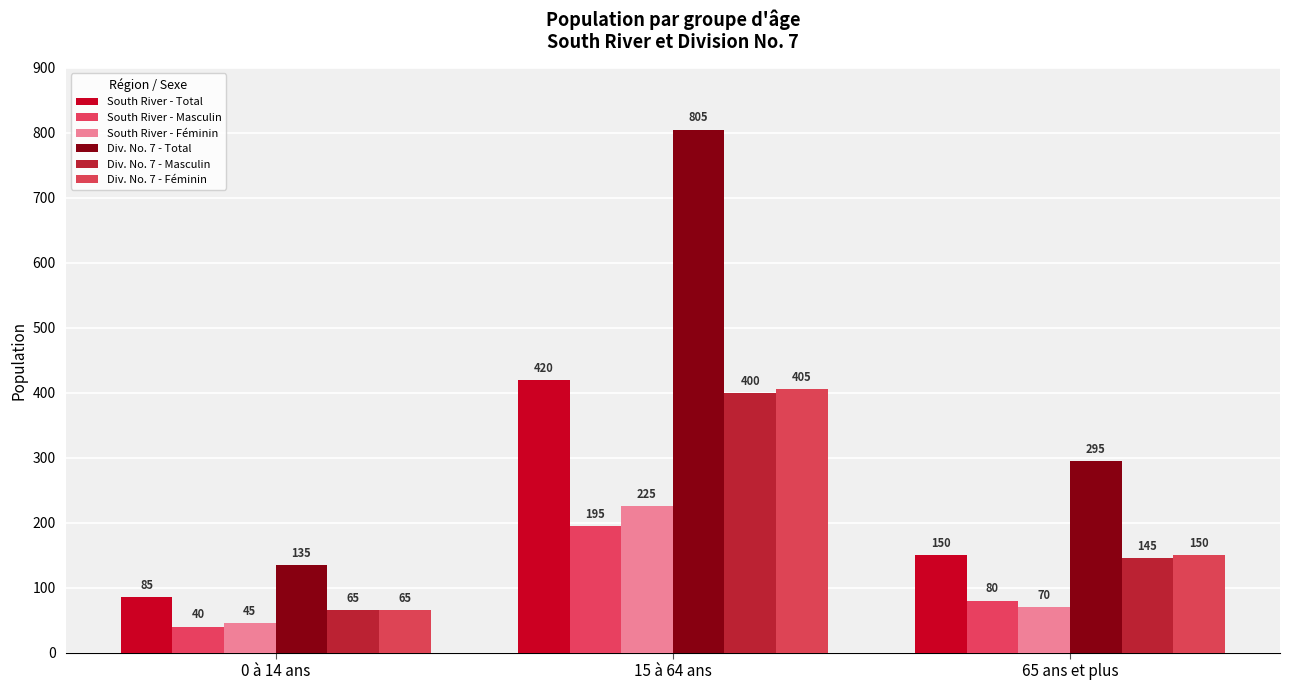

Read the Div. No. 7 - Masculin value at 15 à 64 ans, to the nearest 5.

400